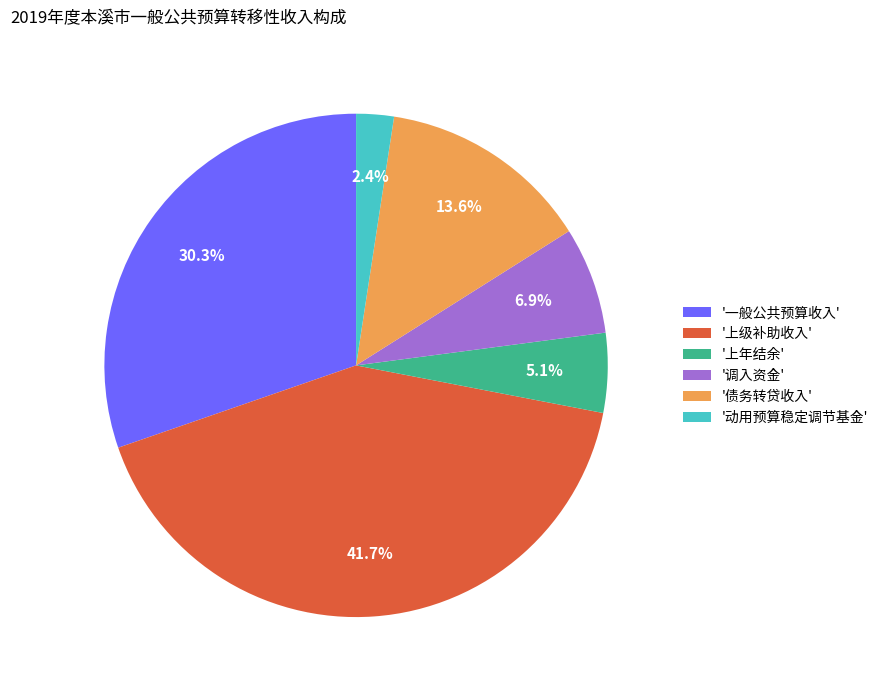

To the nearest percent, what is the difference between the largest and smallest slice percentages?

39%